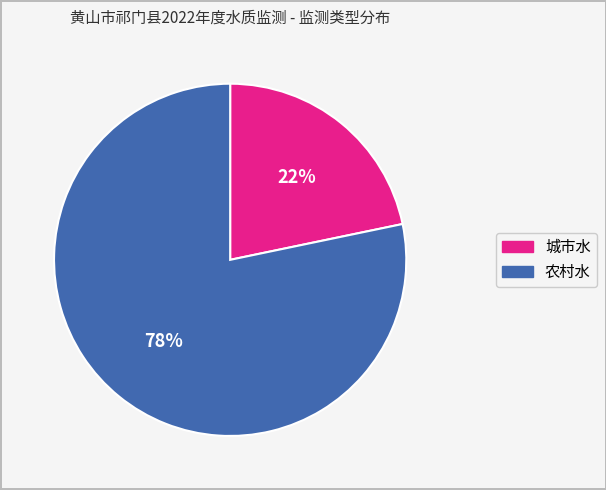

Is the sum of 城市水 and 农村水 greater than half?

Yes